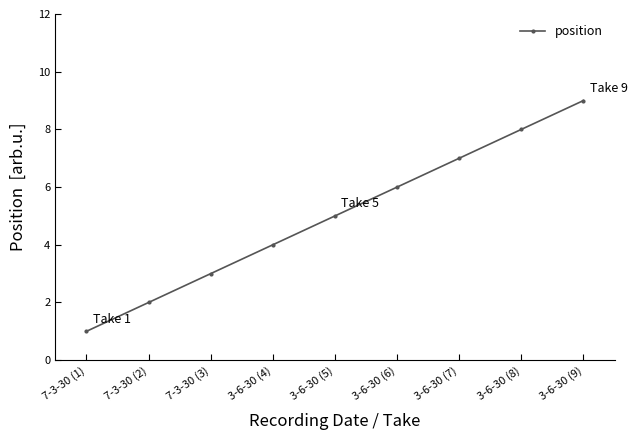

How many values are between 3 and 7?

5